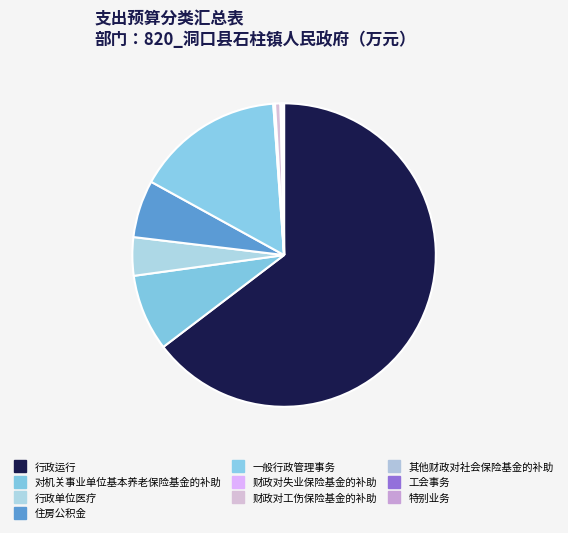

What is the smallest slice in the pie chart?

特别业务